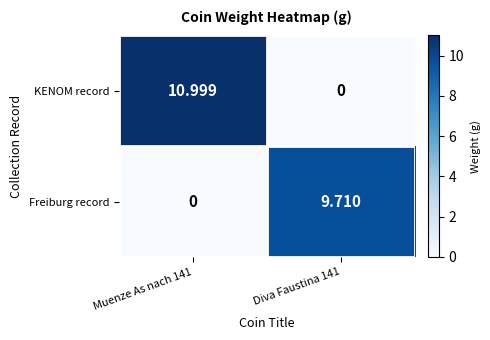

At which category is the sum across all series the highest?

Muenze As nach 141